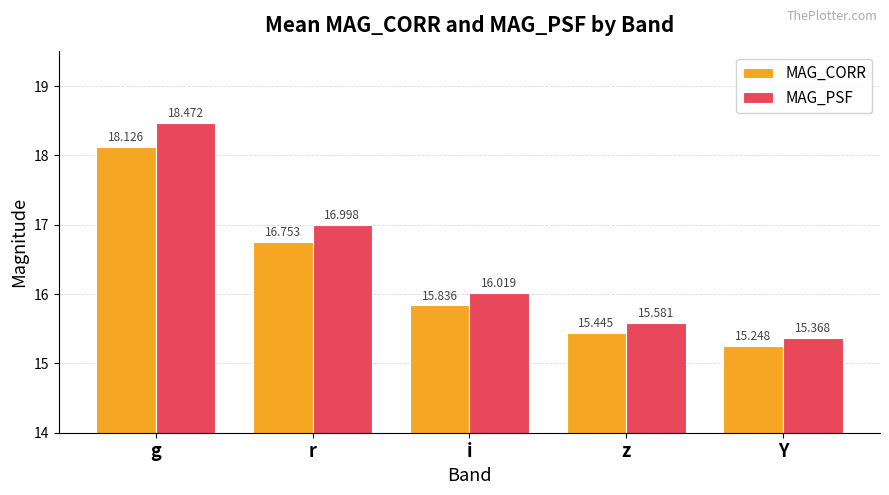

Reading left to right, transcribe all the data shown in this chart.

MAG_CORR: g=18.1	r=16.8	i=15.8	z=15.4	Y=15.2
MAG_PSF: g=18.5	r=17.0	i=16.0	z=15.6	Y=15.4